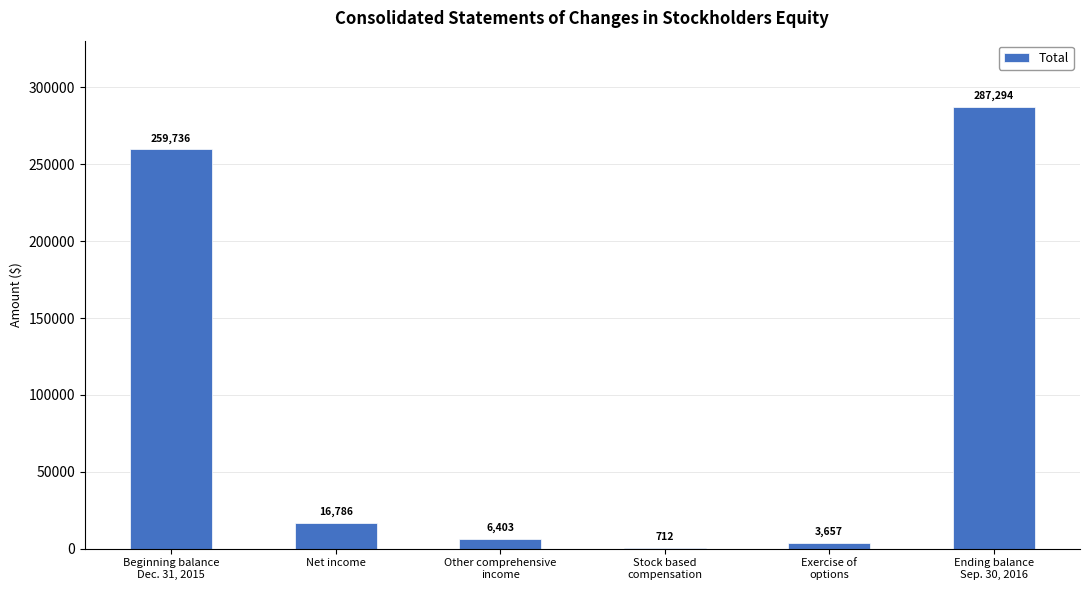

What is the sum of all values?

574588